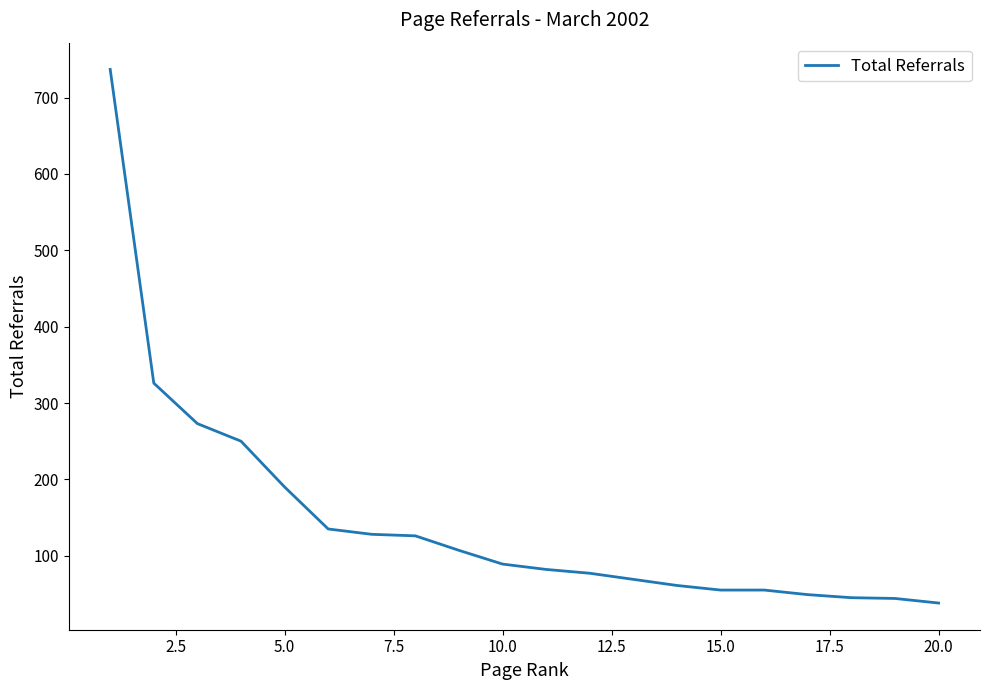

What is the minimum value shown in the chart?

38